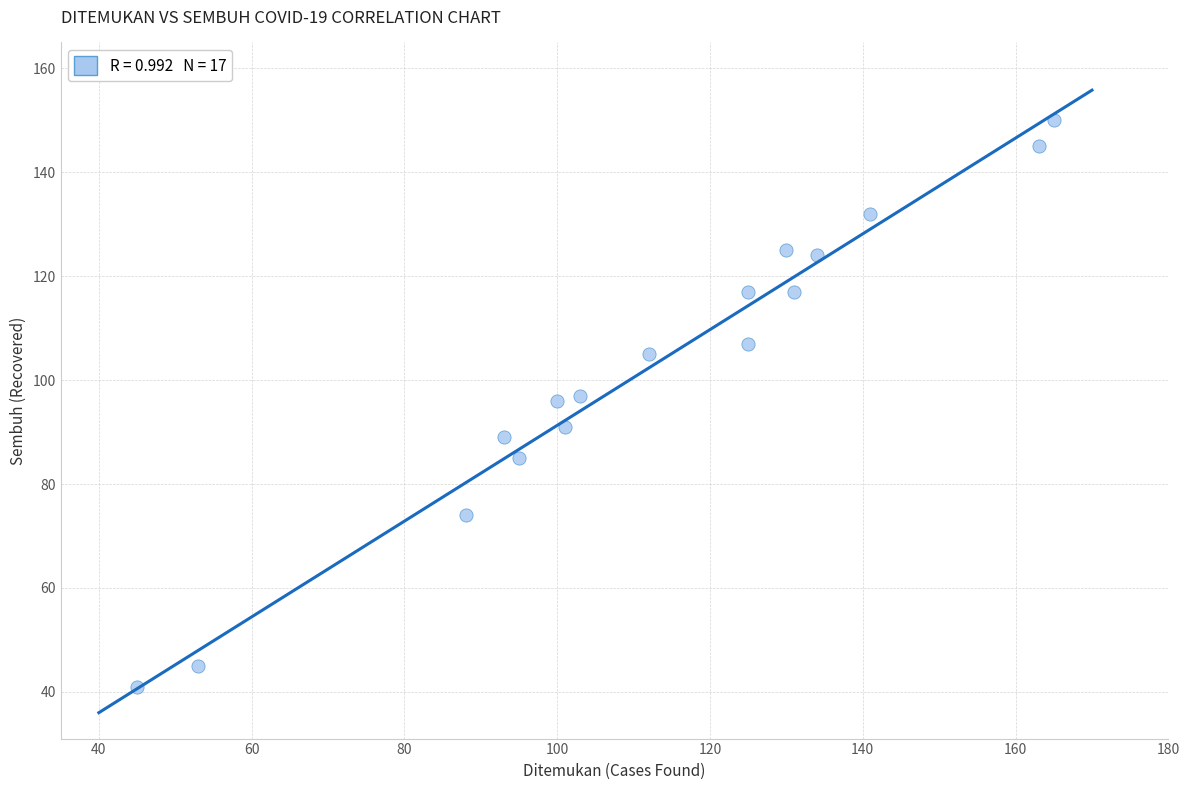

What is the range of X values (max minus min)?

120